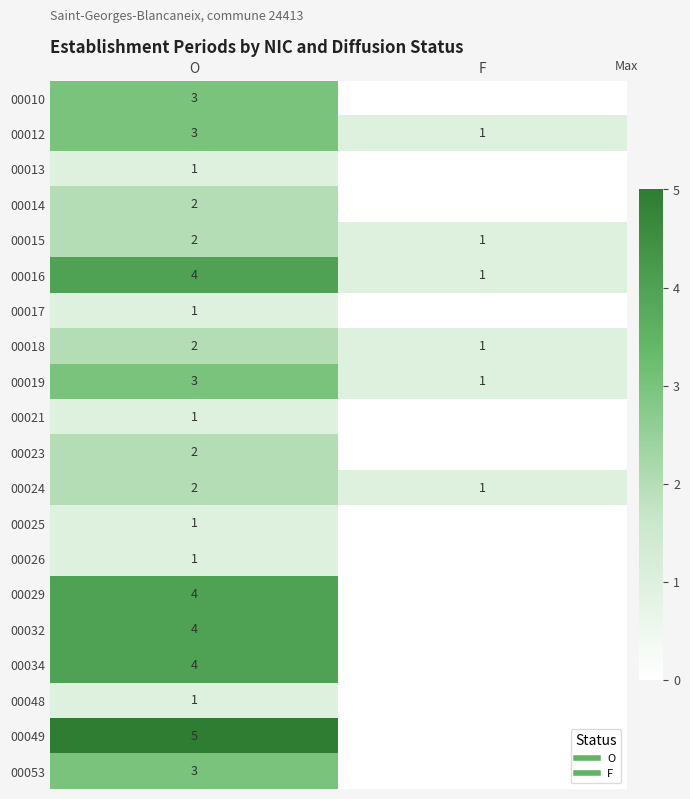

Is the value of 00016 at F greater than the value of 00049 at F?

Yes